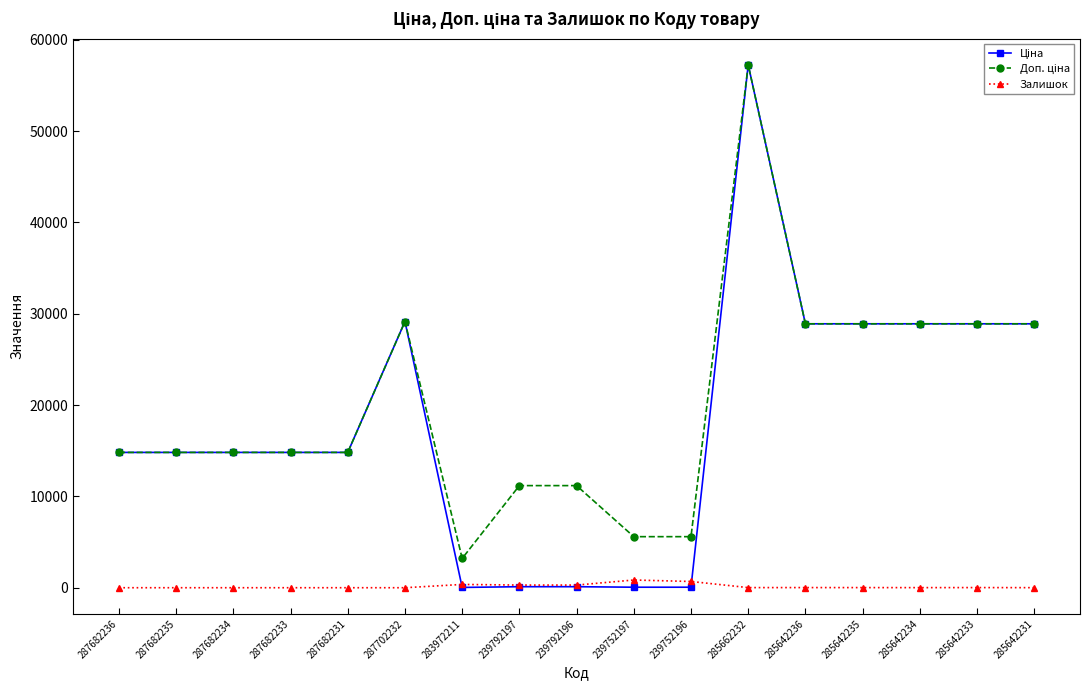

What is the greatest value displayed?

57258.0